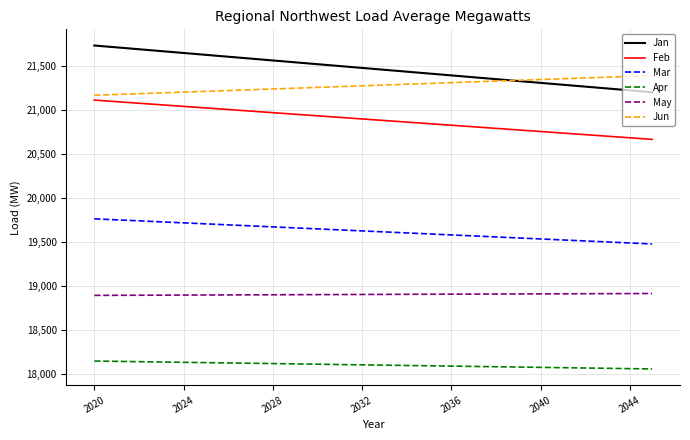

What is the smallest value displayed?

18060.7